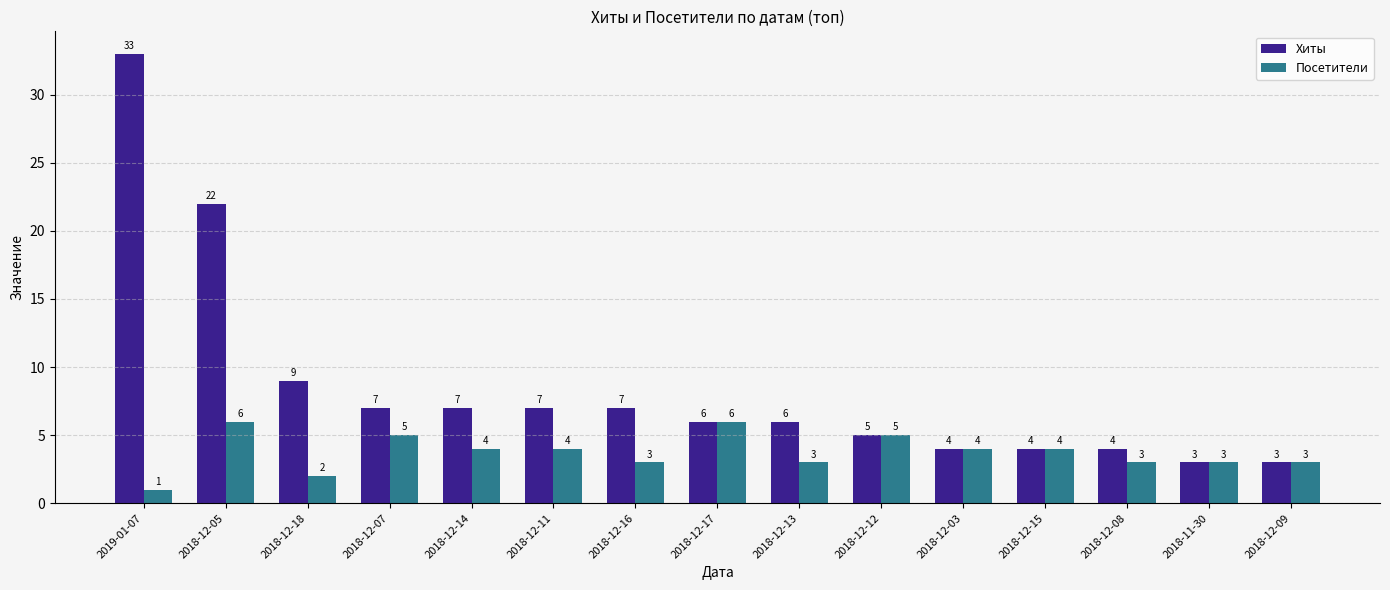

Is the value of Хиты at 2018-12-05 greater than the value of Посетители at 2018-12-12?

Yes